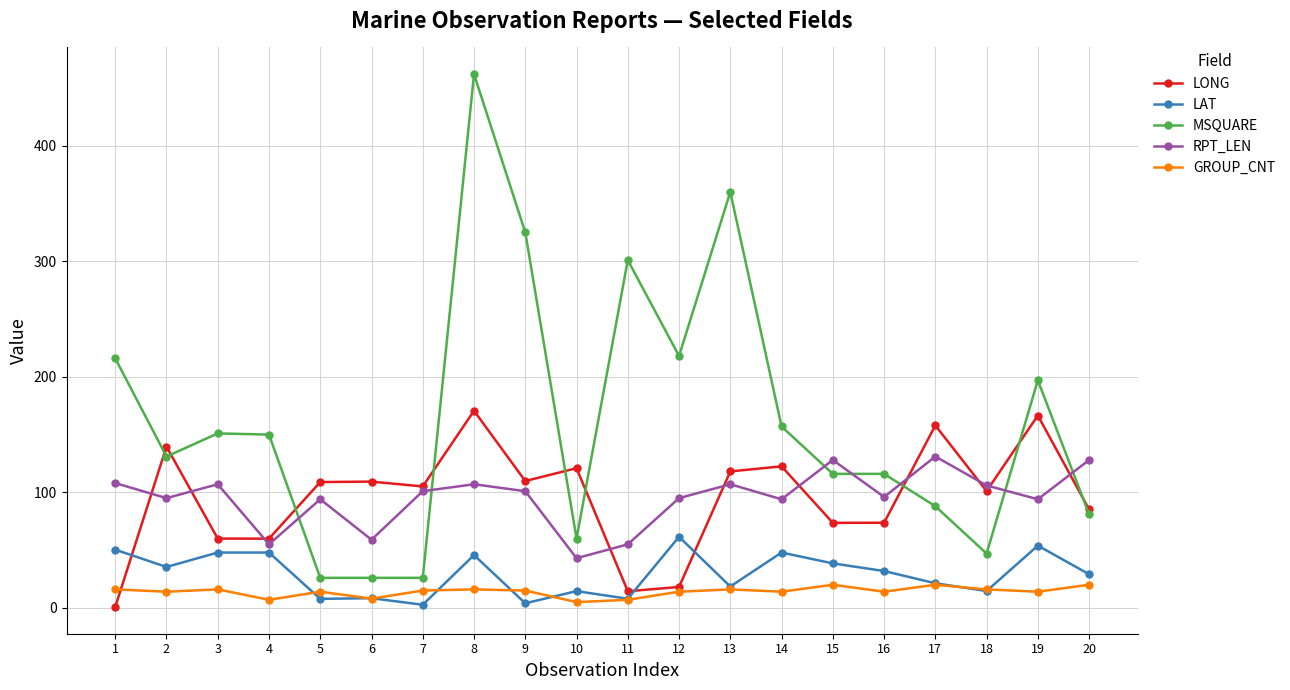

What are all the series names shown in the legend?

LONG, LAT, MSQUARE, RPT_LEN, GROUP_CNT